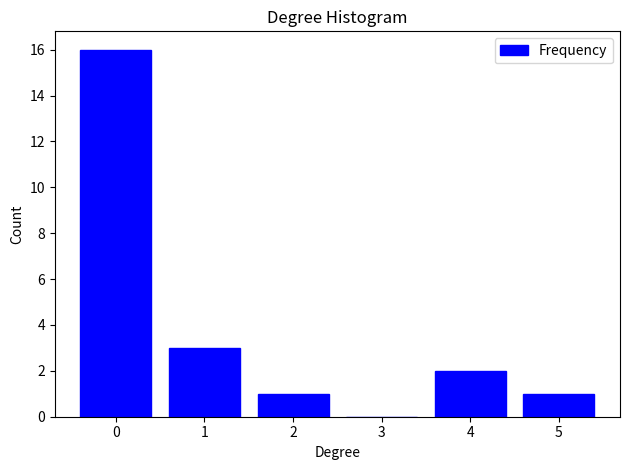

Reading left to right, what are all the values shown in this chart?

0=16	1=3	2=1	3=0	4=2	5=1